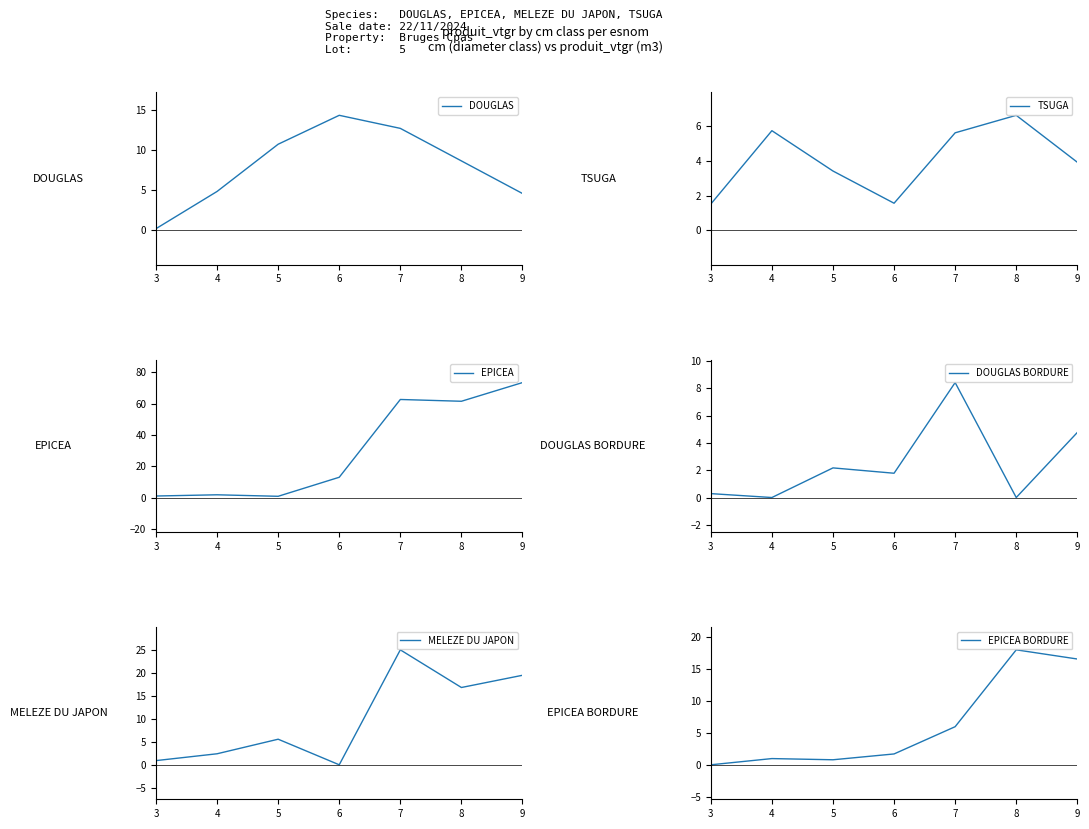

Reading right to left, list all the values displayed in this chart.

DOUGLAS: 4.6	8.7	12.7	14.3	10.7	4.8	0.2
TSUGA: 3.9	6.6	5.6	1.6	3.4	5.8	1.5
EPICEA: 73.4	61.5	62.6	12.9	0.8	1.7	1.0
DOUGLAS BORDURE: 4.8	0.0	8.4	1.8	2.2	0.0	0.3
MELEZE DU JAPON: 19.4	16.8	25.0	0.0	5.6	2.4	0.9
EPICEA BORDURE: 16.6	18.0	6.0	1.7	0.8	1.0	0.0